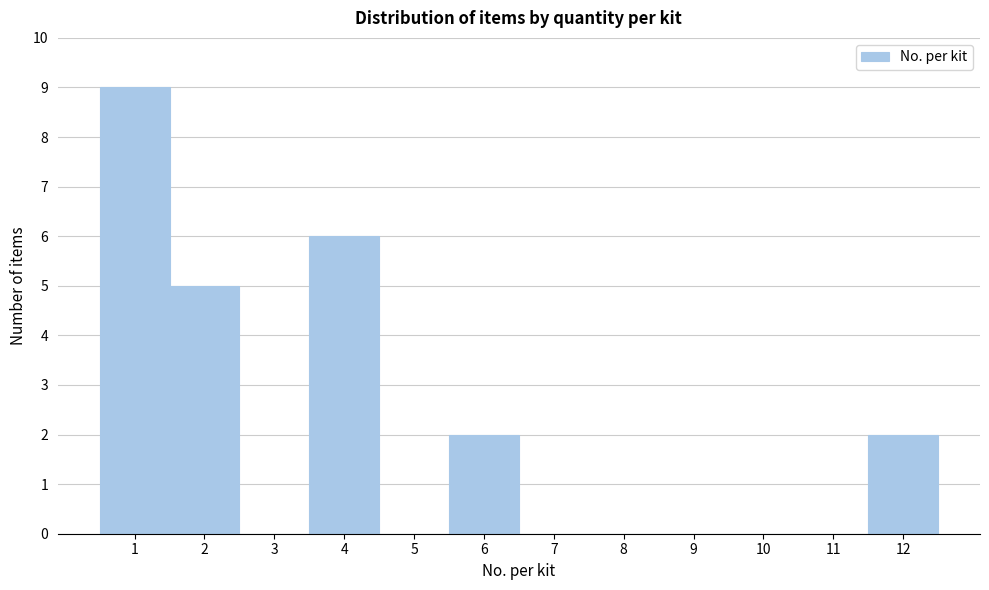

Over which range of the x-axis is the bar tallest?

0.5 to 1.5